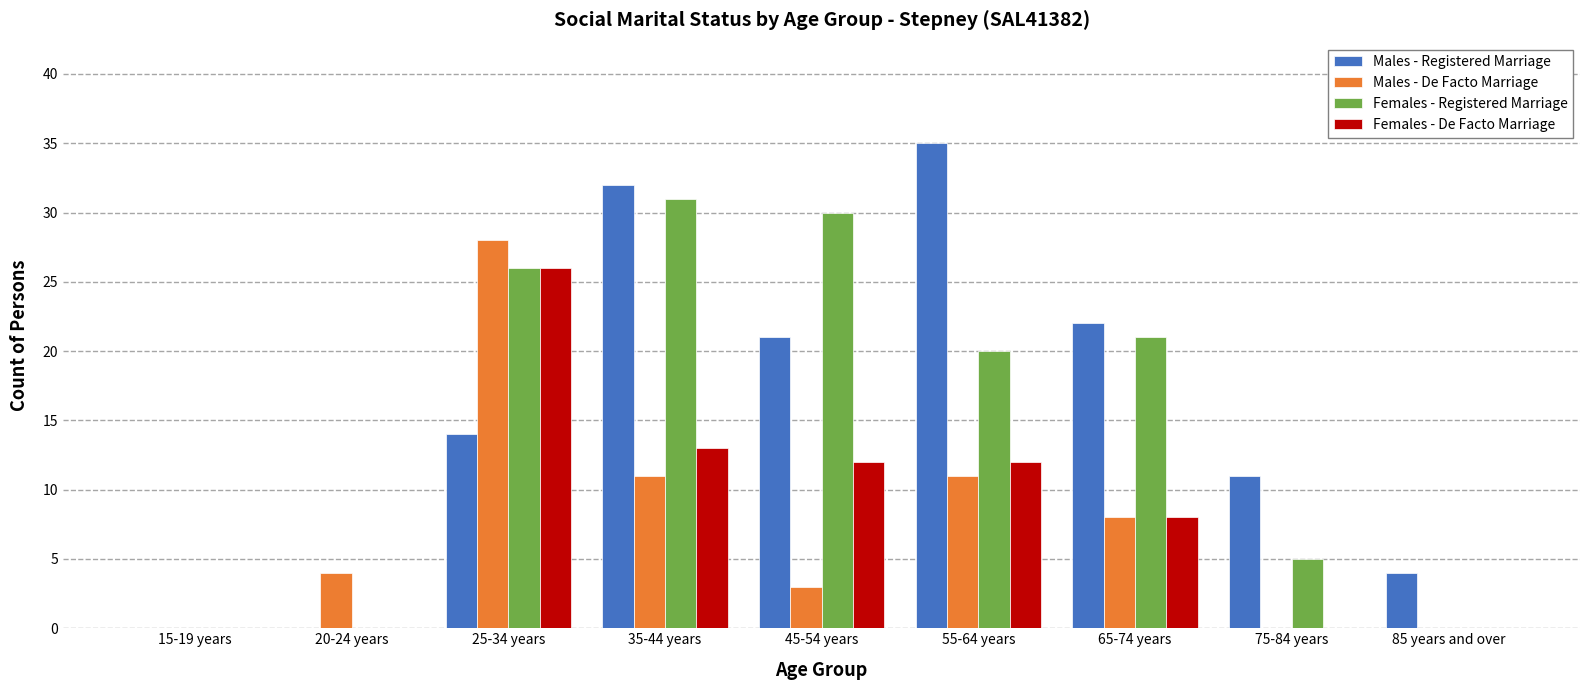

What are all the series names shown in the legend?

Males - Registered Marriage, Males - De Facto Marriage, Females - Registered Marriage, Females - De Facto Marriage